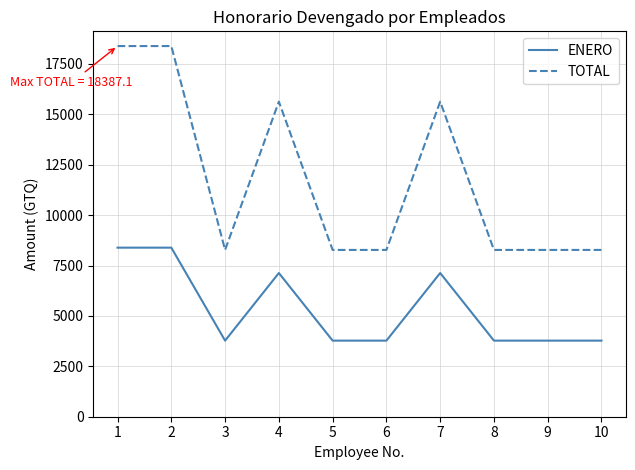

Which series has the largest total across all categories?

TOTAL